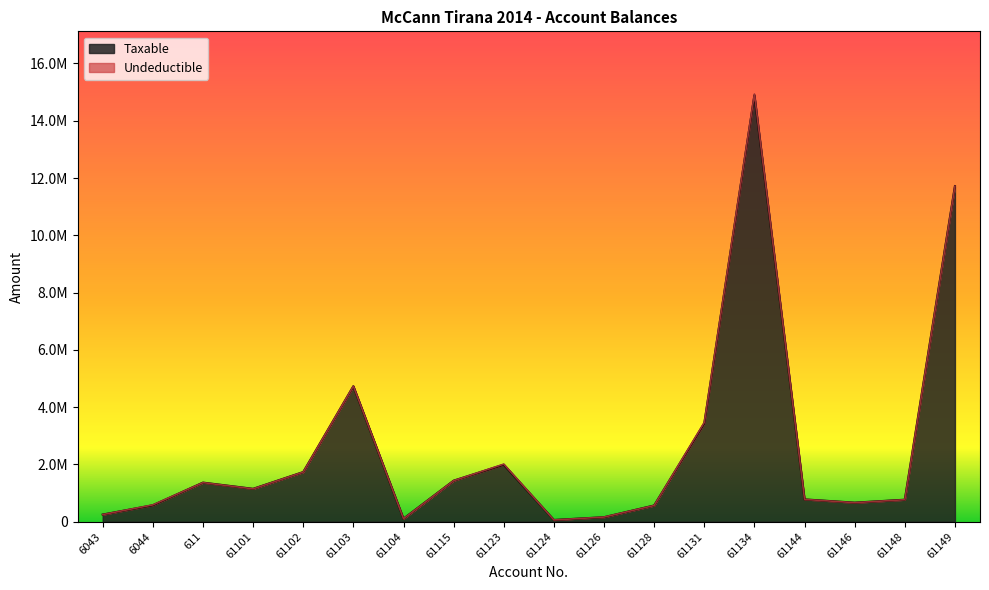

At which label is the value closest to 7474836?

61103